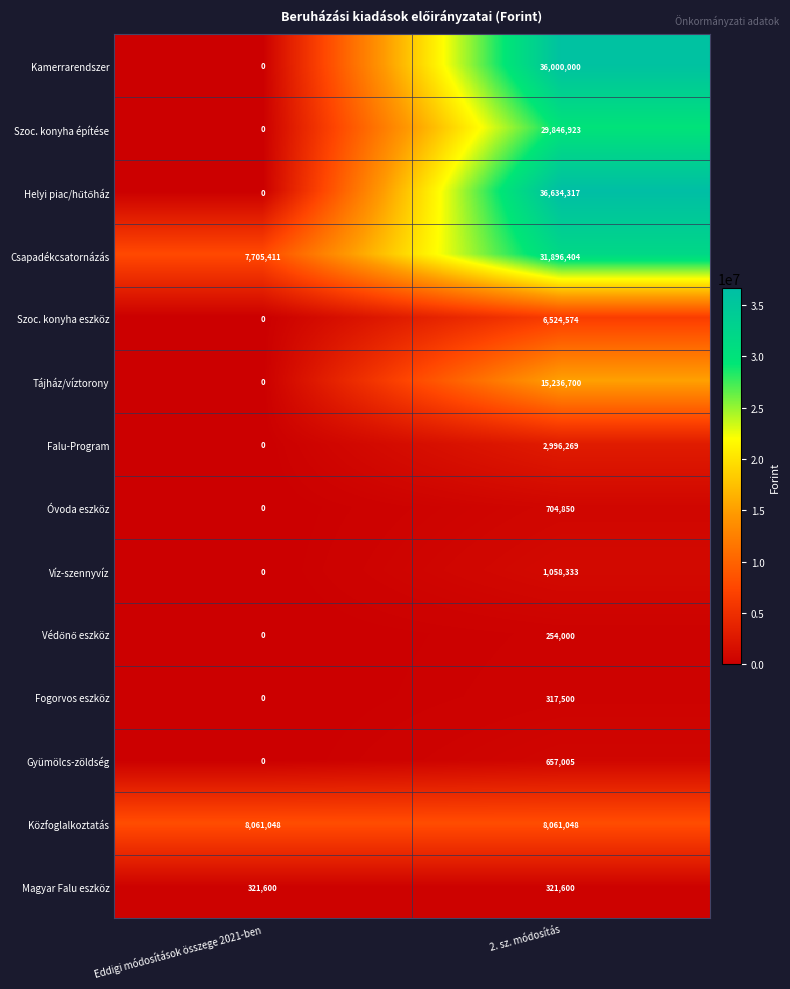

Which series has the largest total across all categories?

Csapadékcsatornázás